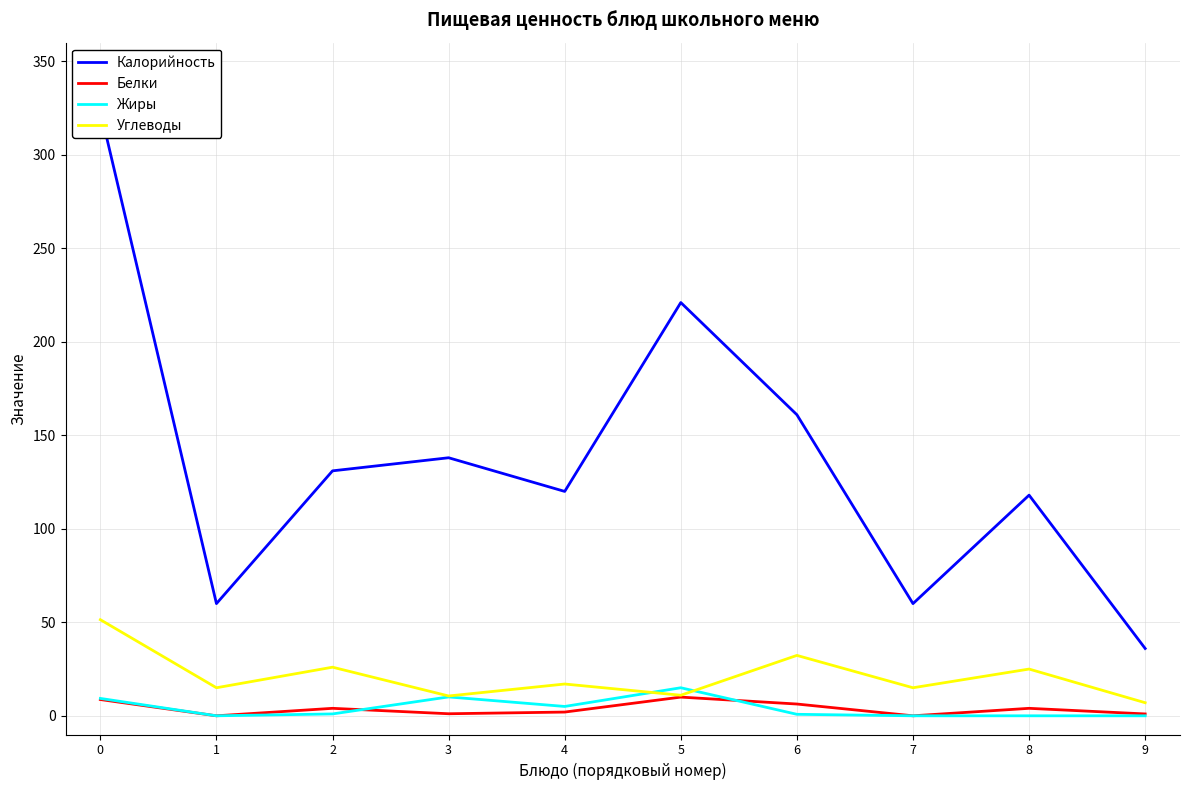

Reading left to right, what are all the values shown in this chart?

Калорийность: 323.6	60.0	131.0	138.0	120.0	221.0	161.0	60.0	118.0	36.0
Белки: 8.7	0.0	4.0	1.1	2.0	10.0	6.3	0.0	4.0	1.0
Жиры: 9.3	0.0	1.0	10.1	5.0	15.0	0.8	0.0	0.0	0.0
Углеводы: 51.4	15.0	26.0	10.6	17.0	11.0	32.3	15.0	25.0	7.0